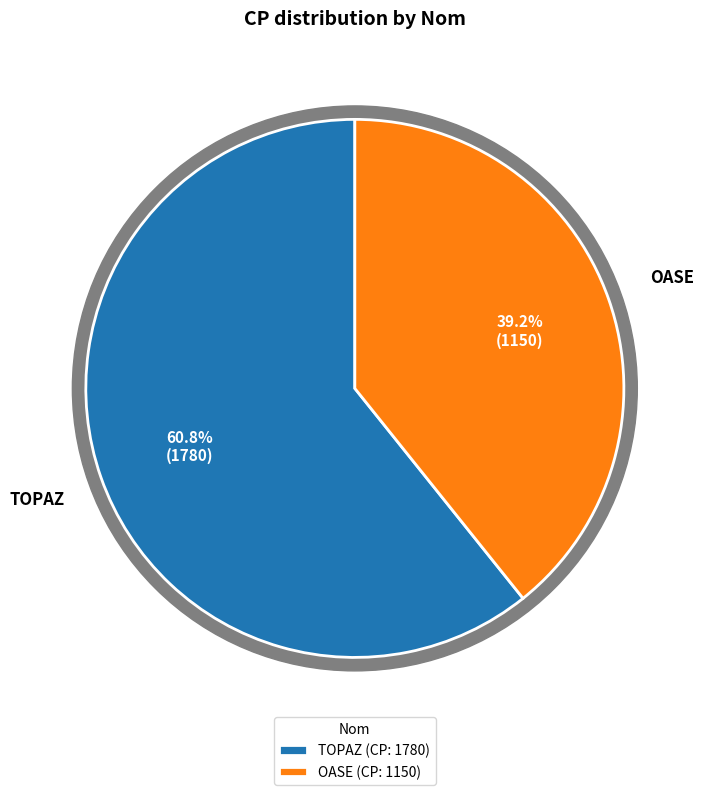

Rank the categories by value from highest to lowest.

TOPAZ, OASE